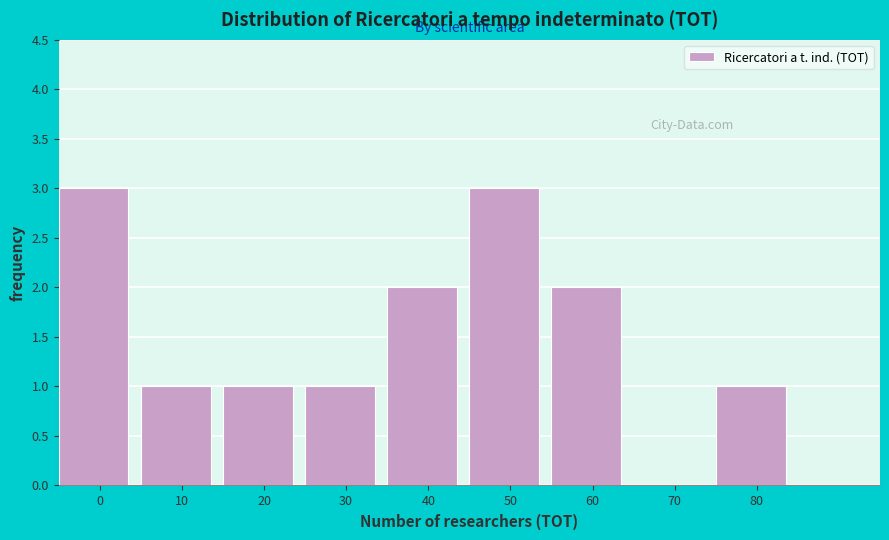

Reading left to right, extract all data points from this chart.

0=3	10=1	20=1	30=1	40=2	50=3	60=2	70=0	80=1